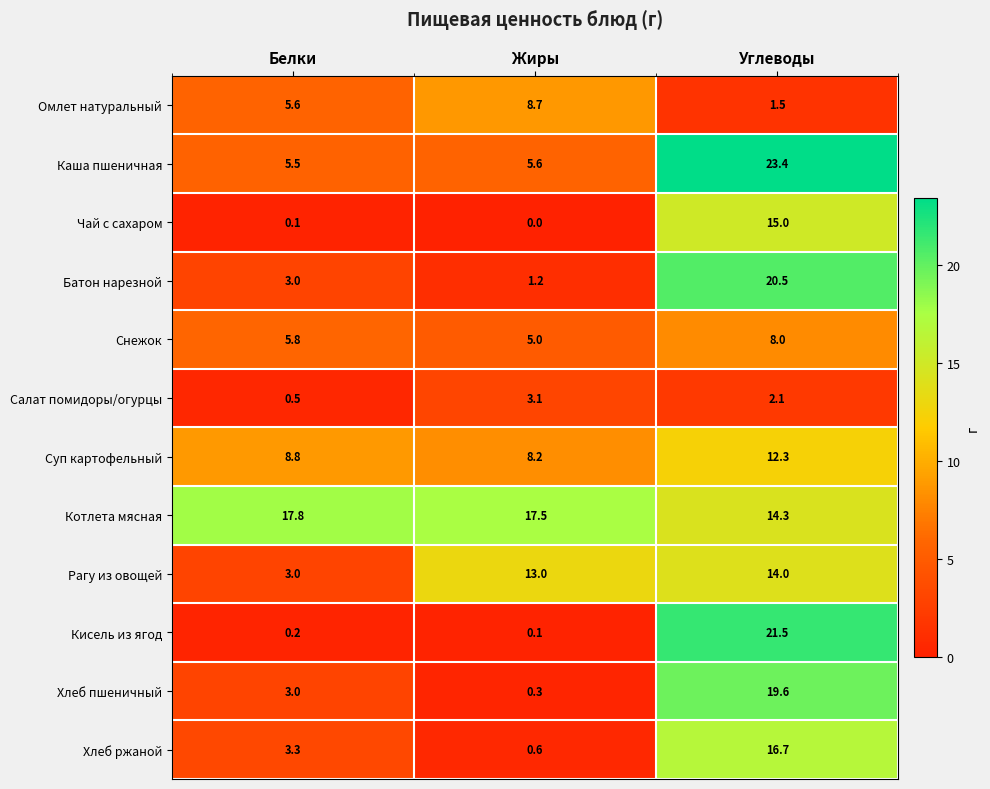

The Хлеб пшеничный series shows 26.8 at Углеводы. True or false?

False